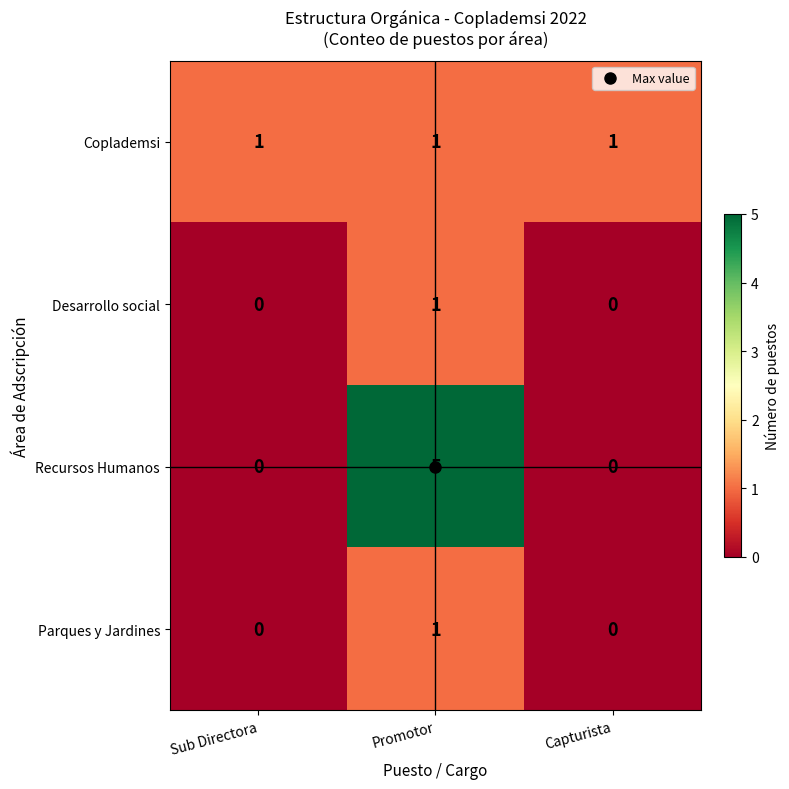

Which series has the largest total across all categories?

Recursos Humanos